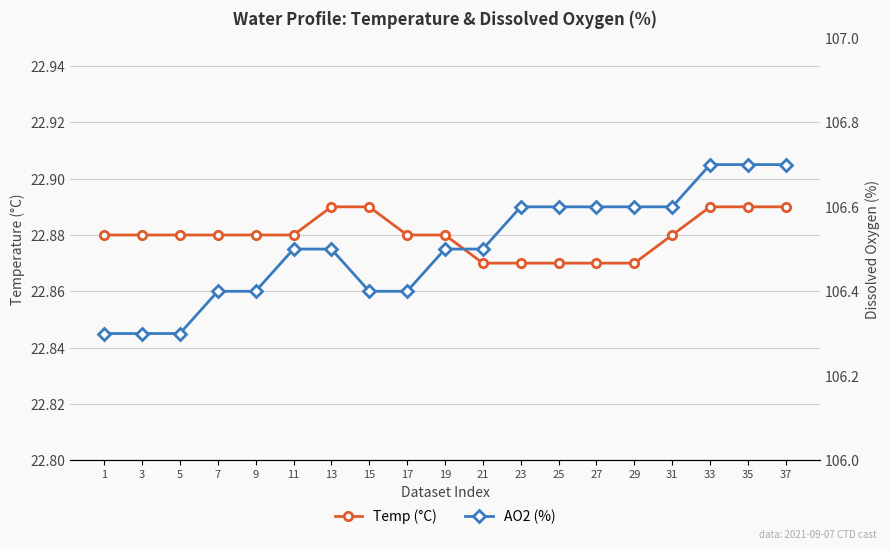

Which series has the largest range (max minus min)?

AO2 (%)